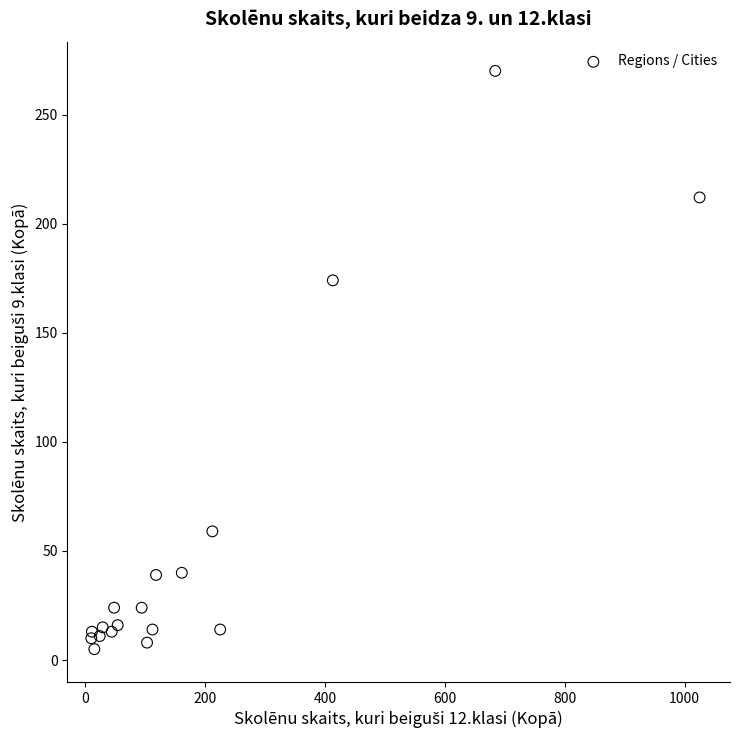

What Y value in the scatter plot is closest to 137?

174